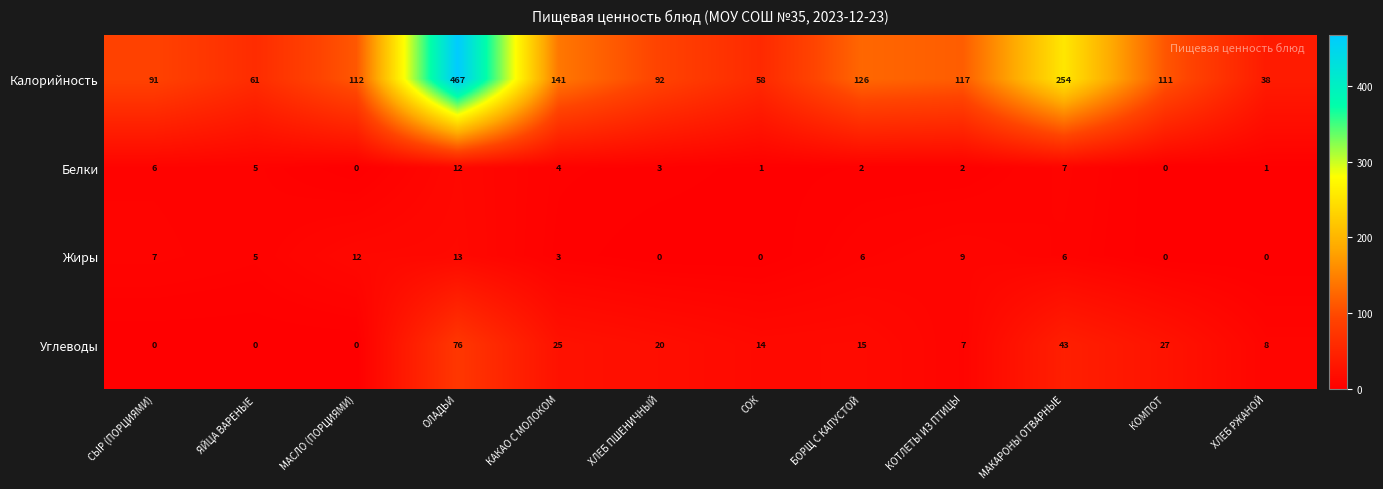

What is the spread (max minus min) of values at МАКАРОНЫ ОТВАРНЫЕ?

248